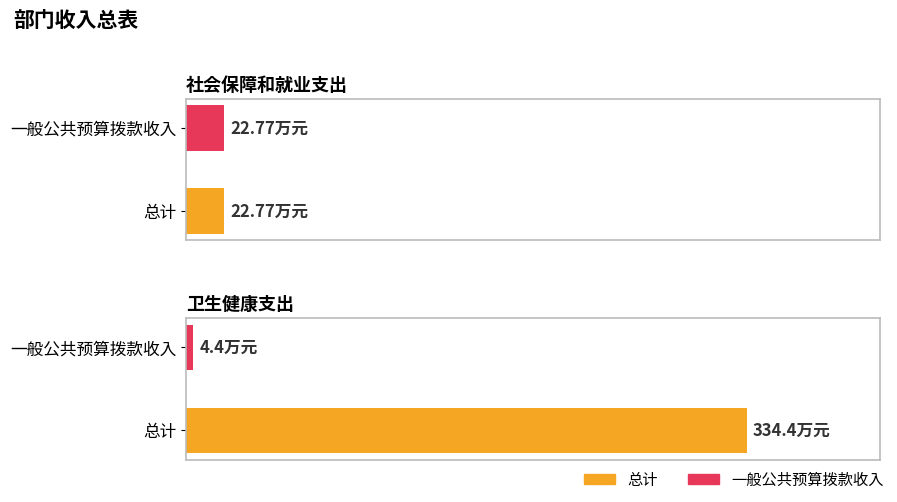

What is the label of the 1st bar from the right?

卫生健康支出